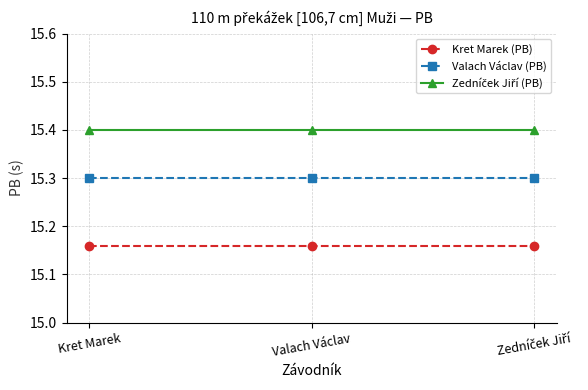

Does the chart display data point markers on the line(s)?

Yes